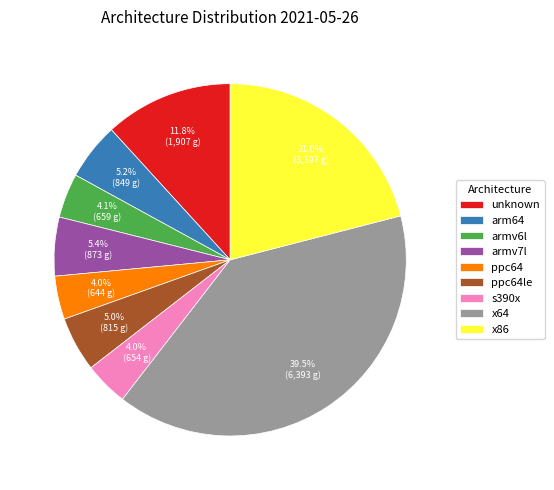

How many slices are in this pie chart?

9